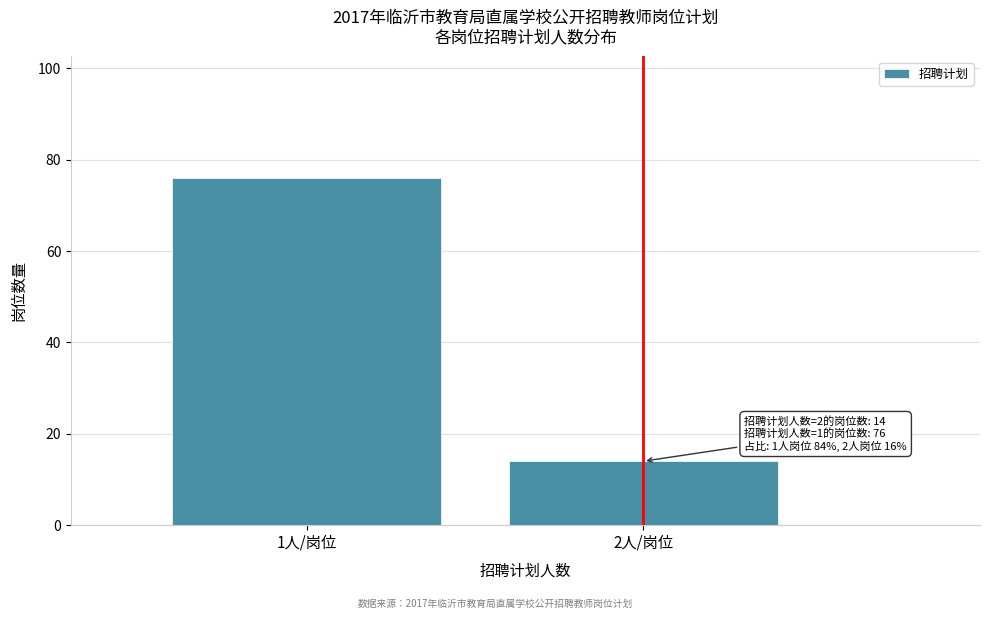

Reading left to right, what are all the values shown in this chart?

76	14